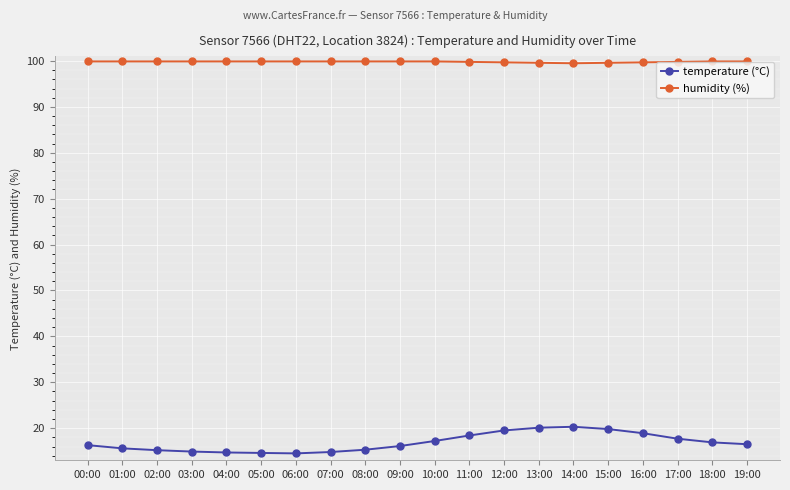

The humidity (%) series shows 52.9 at 14:00. True or false?

False